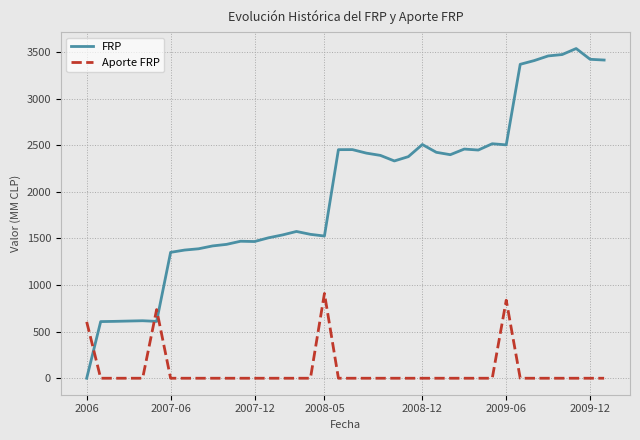

Rank the series by their average value, from highest to lowest.

FRP, Aporte FRP